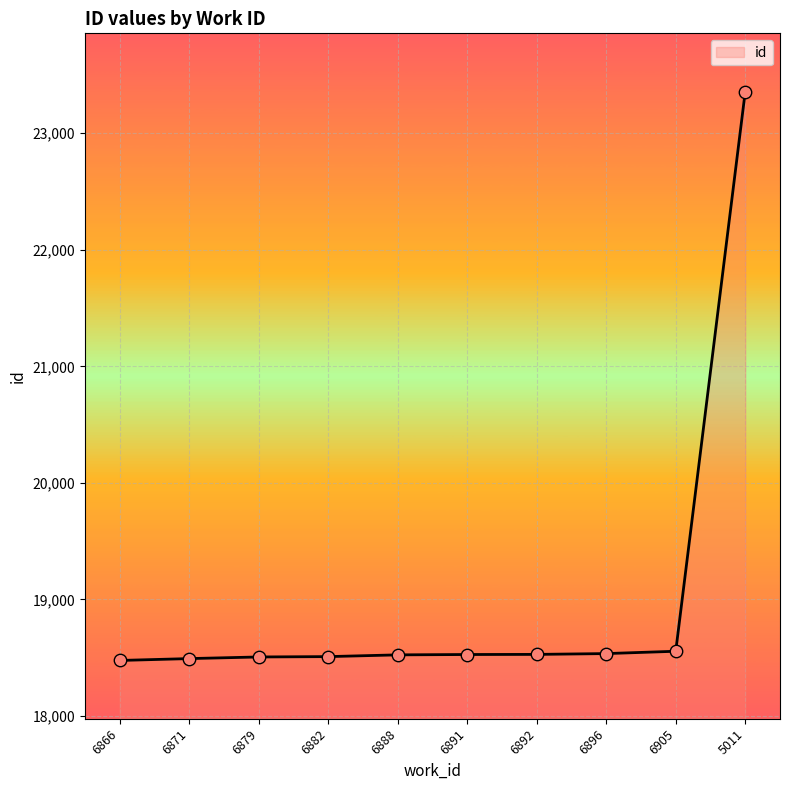

Which has a higher value, 5011 or 6888?

5011